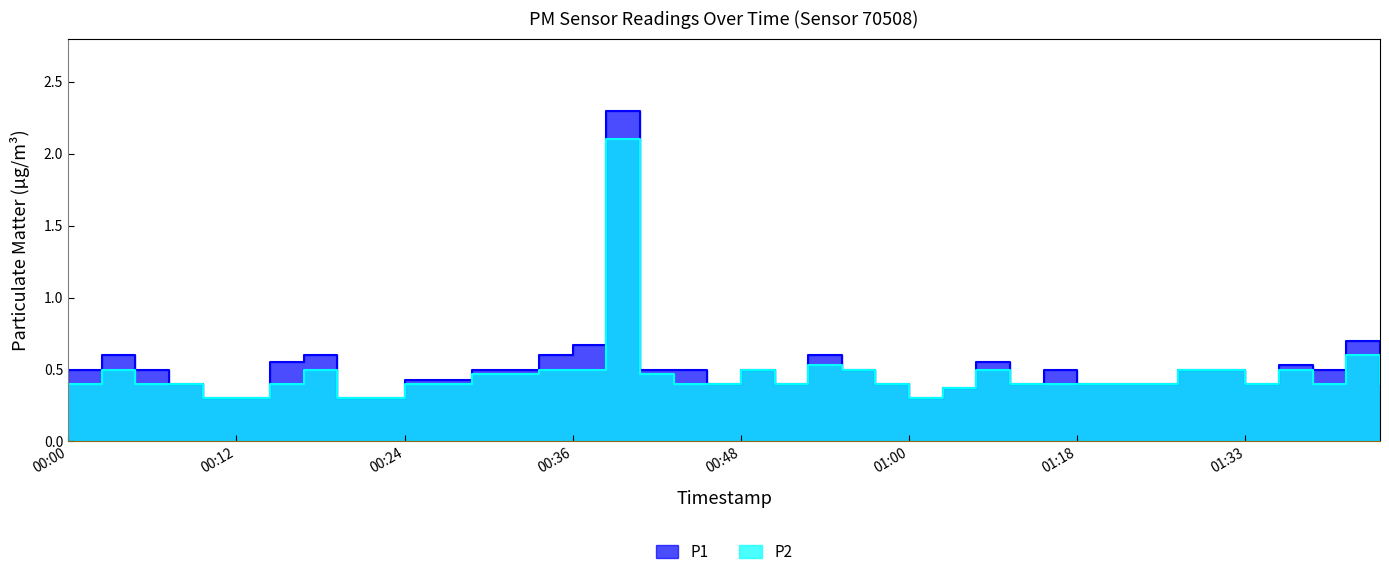

Between 00:17 and 01:33, which series saw the biggest shift?

P1